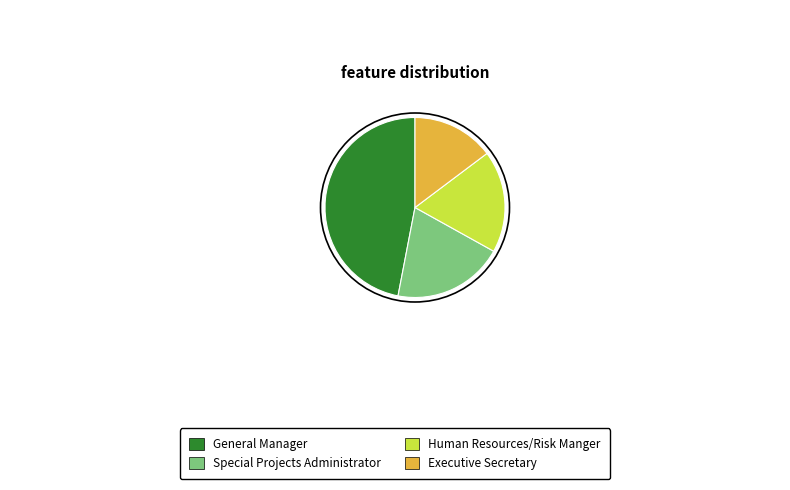

True or false: Human Resources/Risk Manger accounts for 18% of the total.

True